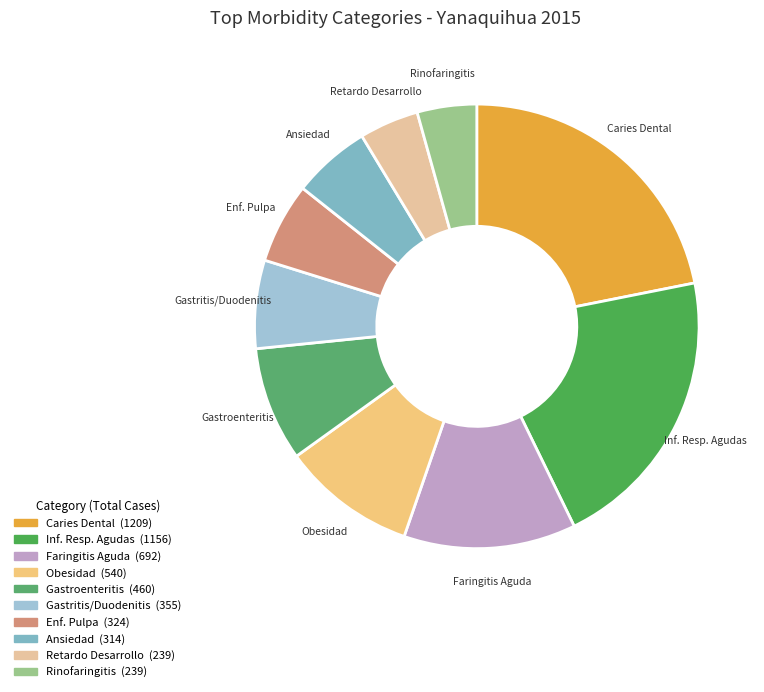

Do Faringitis Aguda and Retardo Desarrollo together represent more than half of the pie?

No